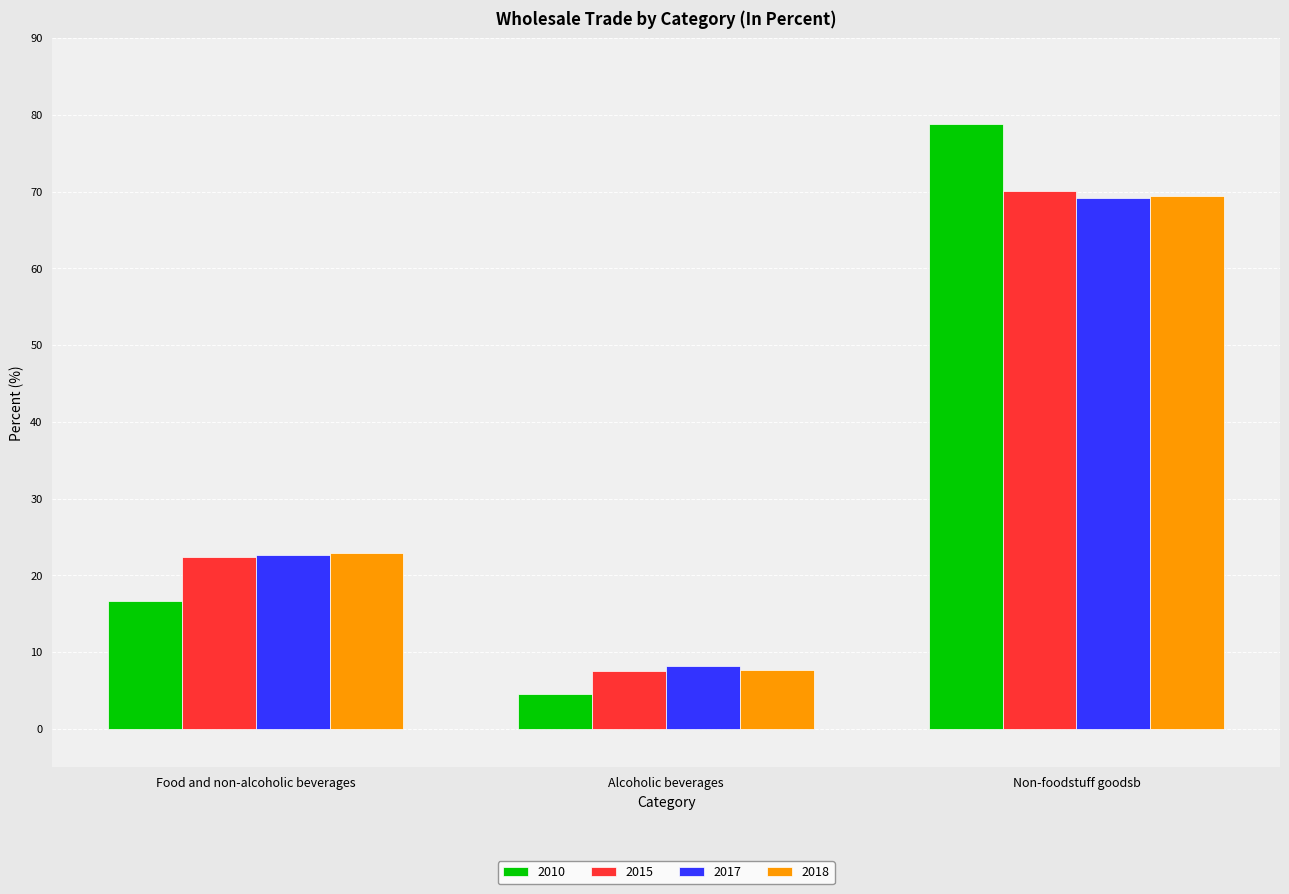

How many bars are there in total?

12